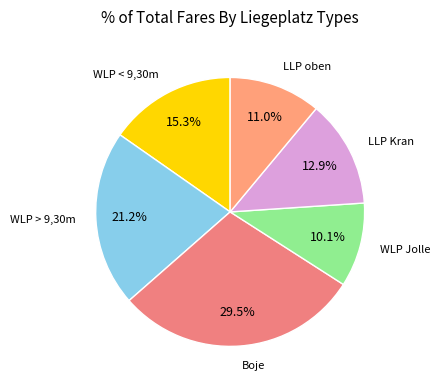

Do WLP < 9,30m and WLP > 9,30m together represent more than half of the pie?

No